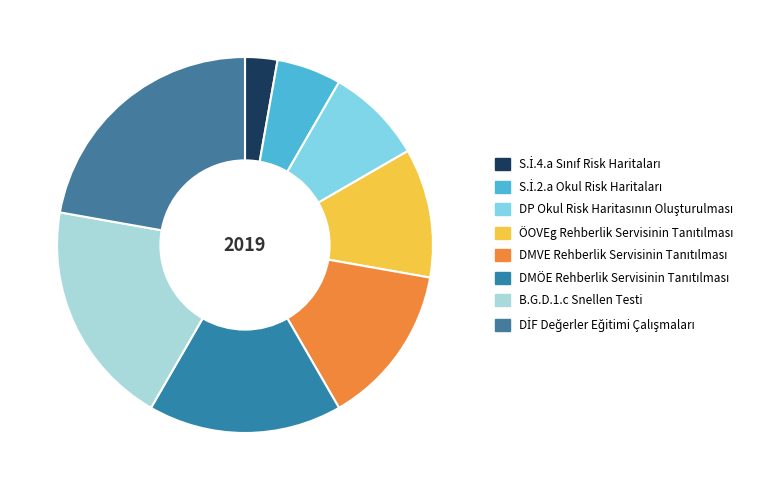

Rank the categories by value from lowest to highest.

S.İ.4.a Sınıf Risk Haritaları, S.İ.2.a Okul Risk Haritaları, DP Okul Risk Haritasının Oluşturulması, ÖOVEg Rehberlik Servisinin Tanıtılması, DMVE Rehberlik Servisinin Tanıtılması, DMÖE Rehberlik Servisinin Tanıtılması, B.G.D.1.c Snellen Testi, DİF Değerler Eğitimi Çalışmaları